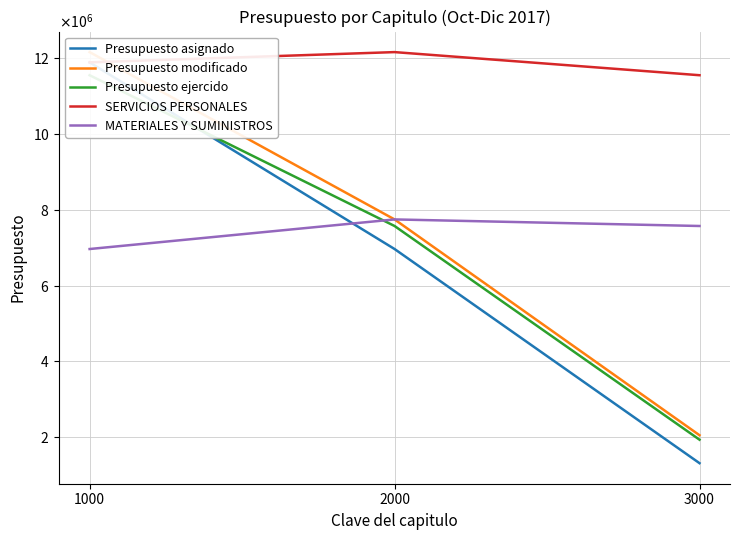

What is the difference between the maximum and minimum values in the MATERIALES Y SUMINISTROS series?

781454.9